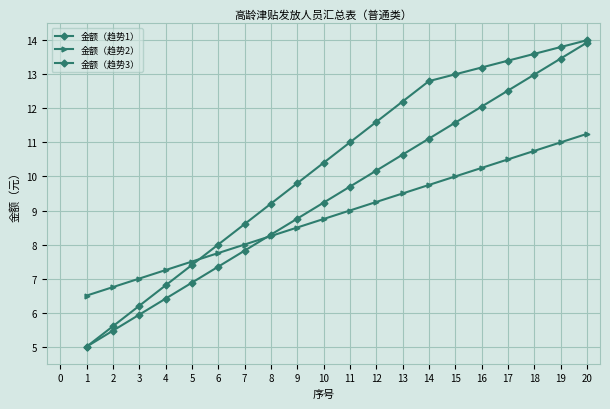

What is the difference between the maximum and minimum values in the 金额（趋势1） series?

8.9